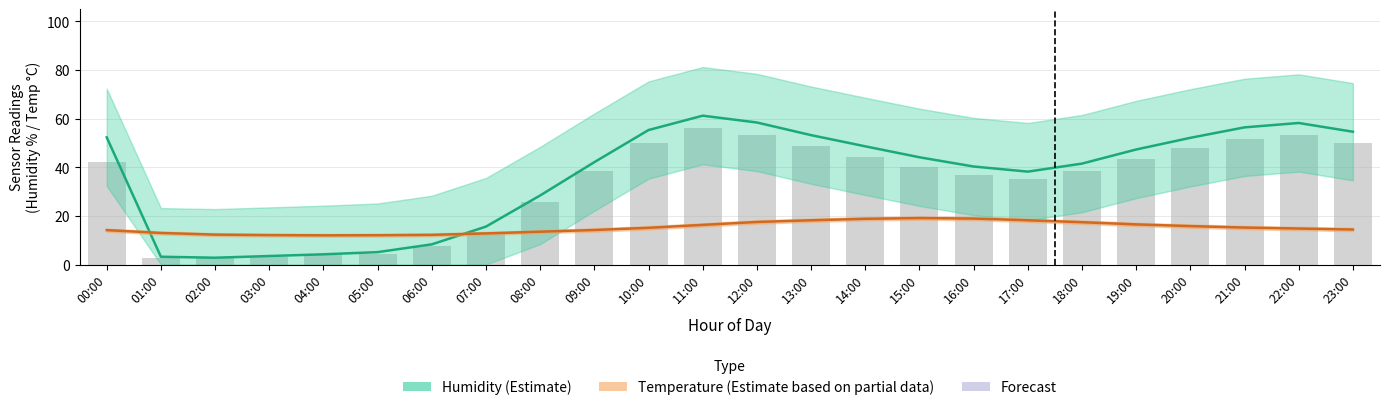

Which category has the lowest value in the Temperature series?

04:00